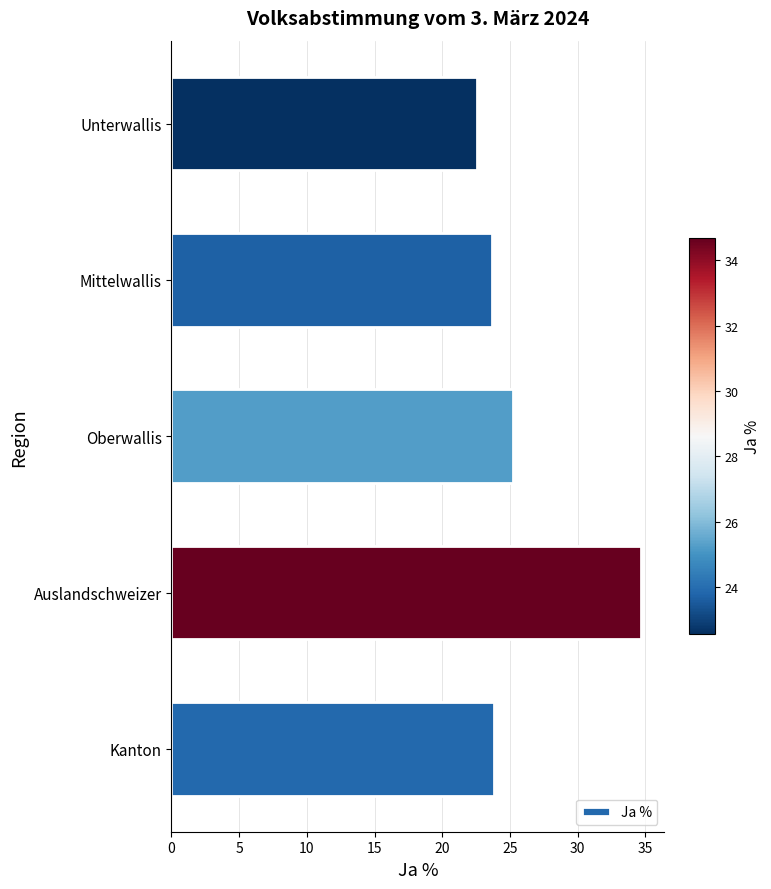

Is it true that the value at Auslandschweizer is 20.9?

False